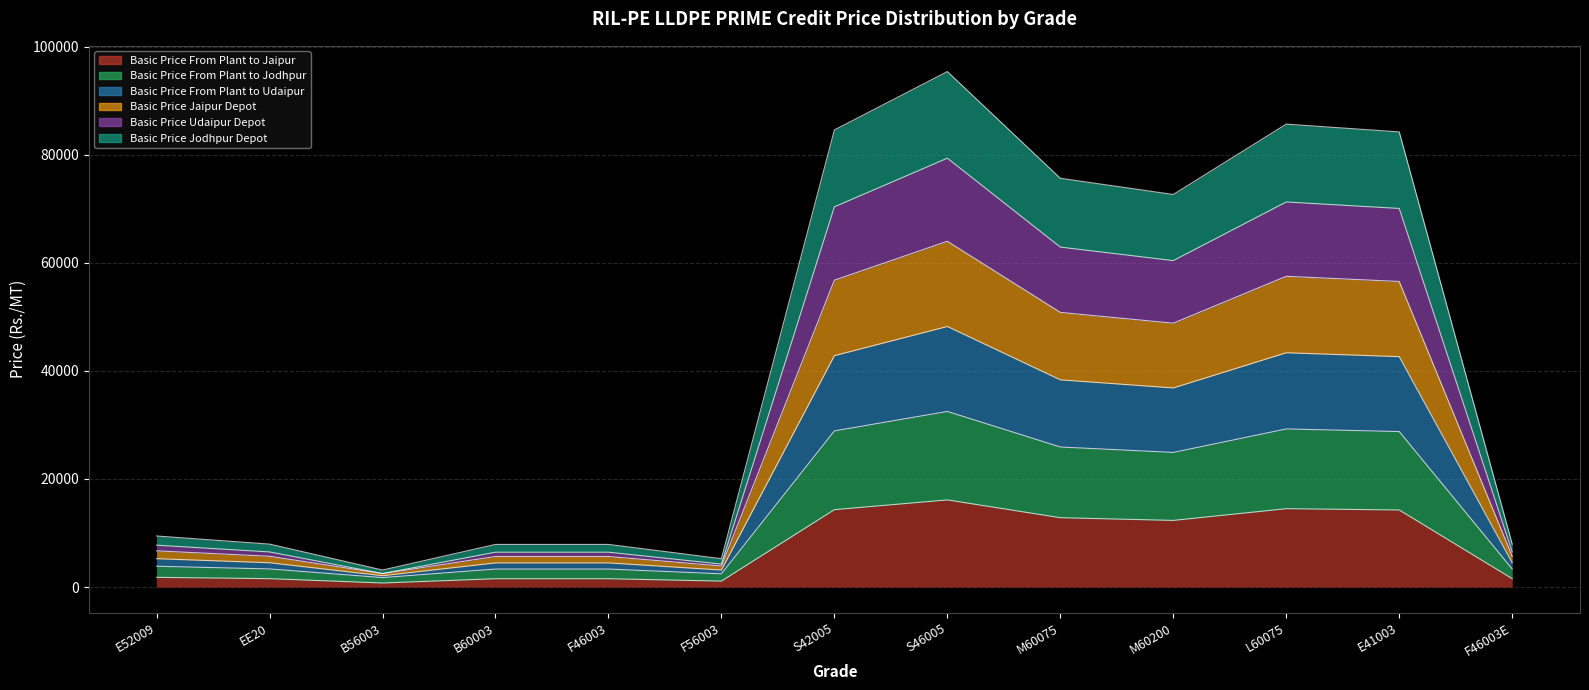

How many distinct data groups are displayed?

6